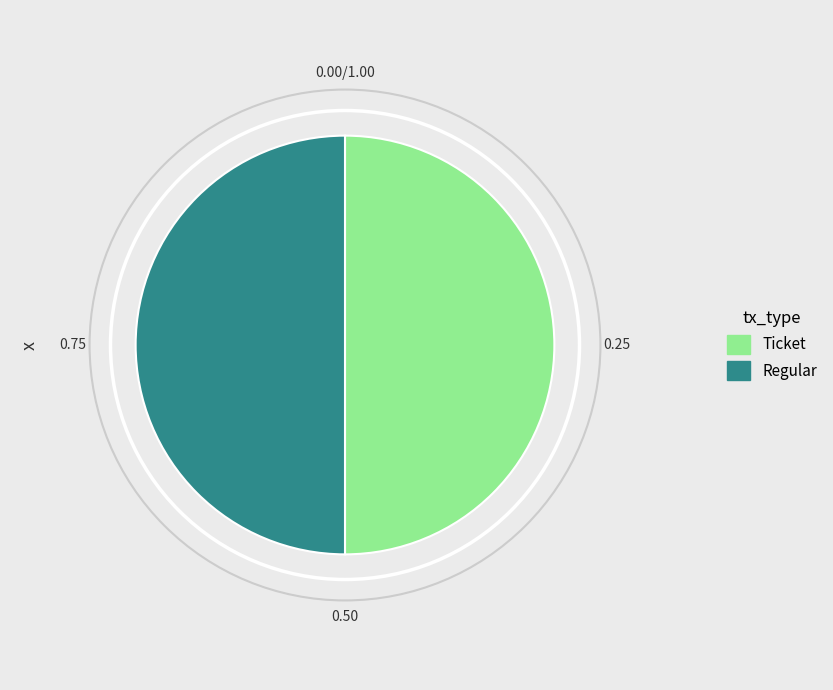

How many slices are in this pie chart?

2